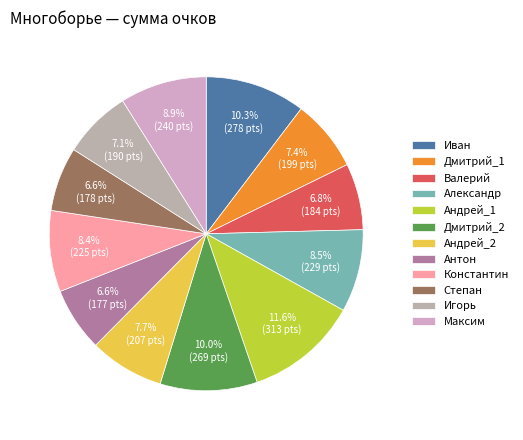

To the nearest percent, what portion does Валерий represent?

7%